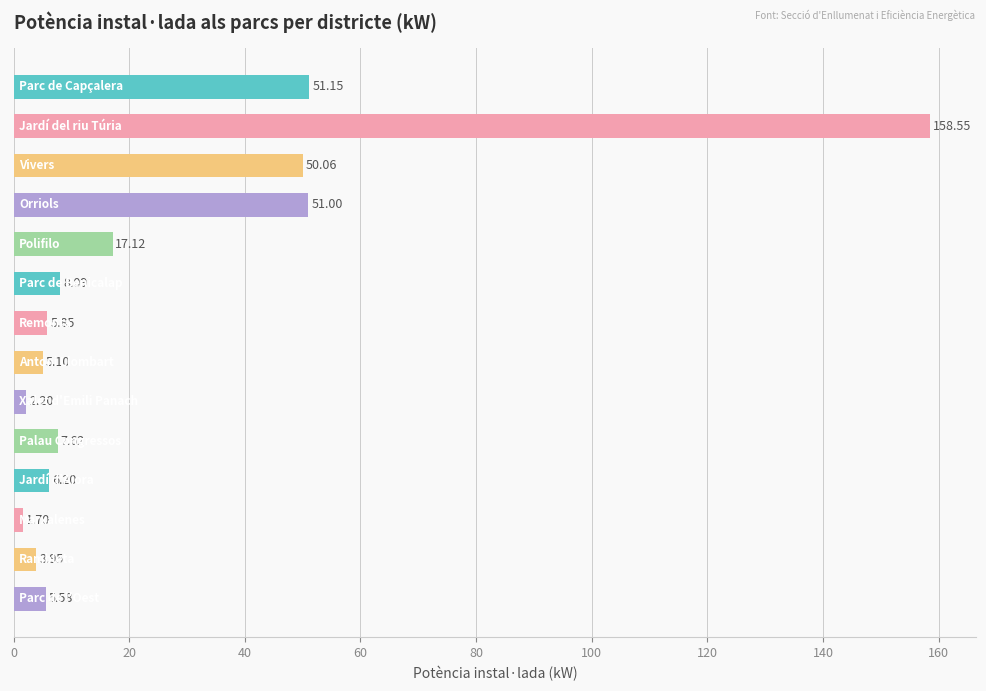

Are the bars grouped side by side (vs. stacked)?

No